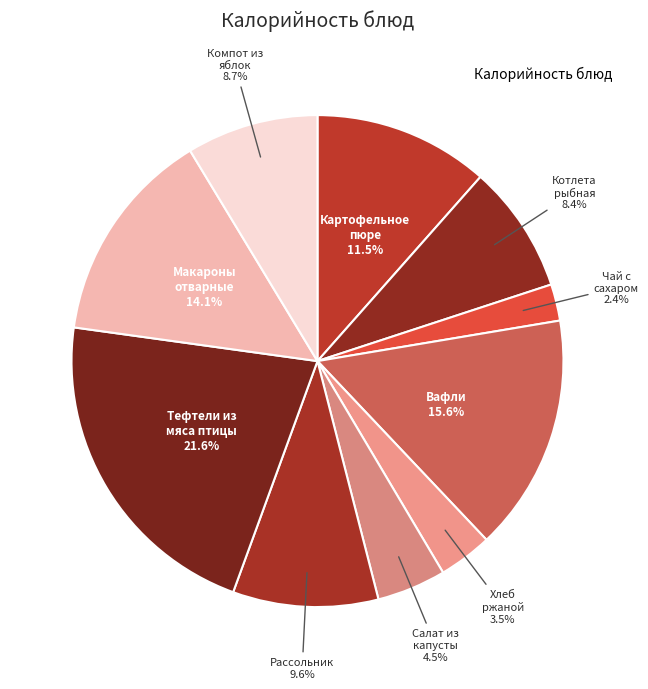

How many slices are in this pie chart?

10